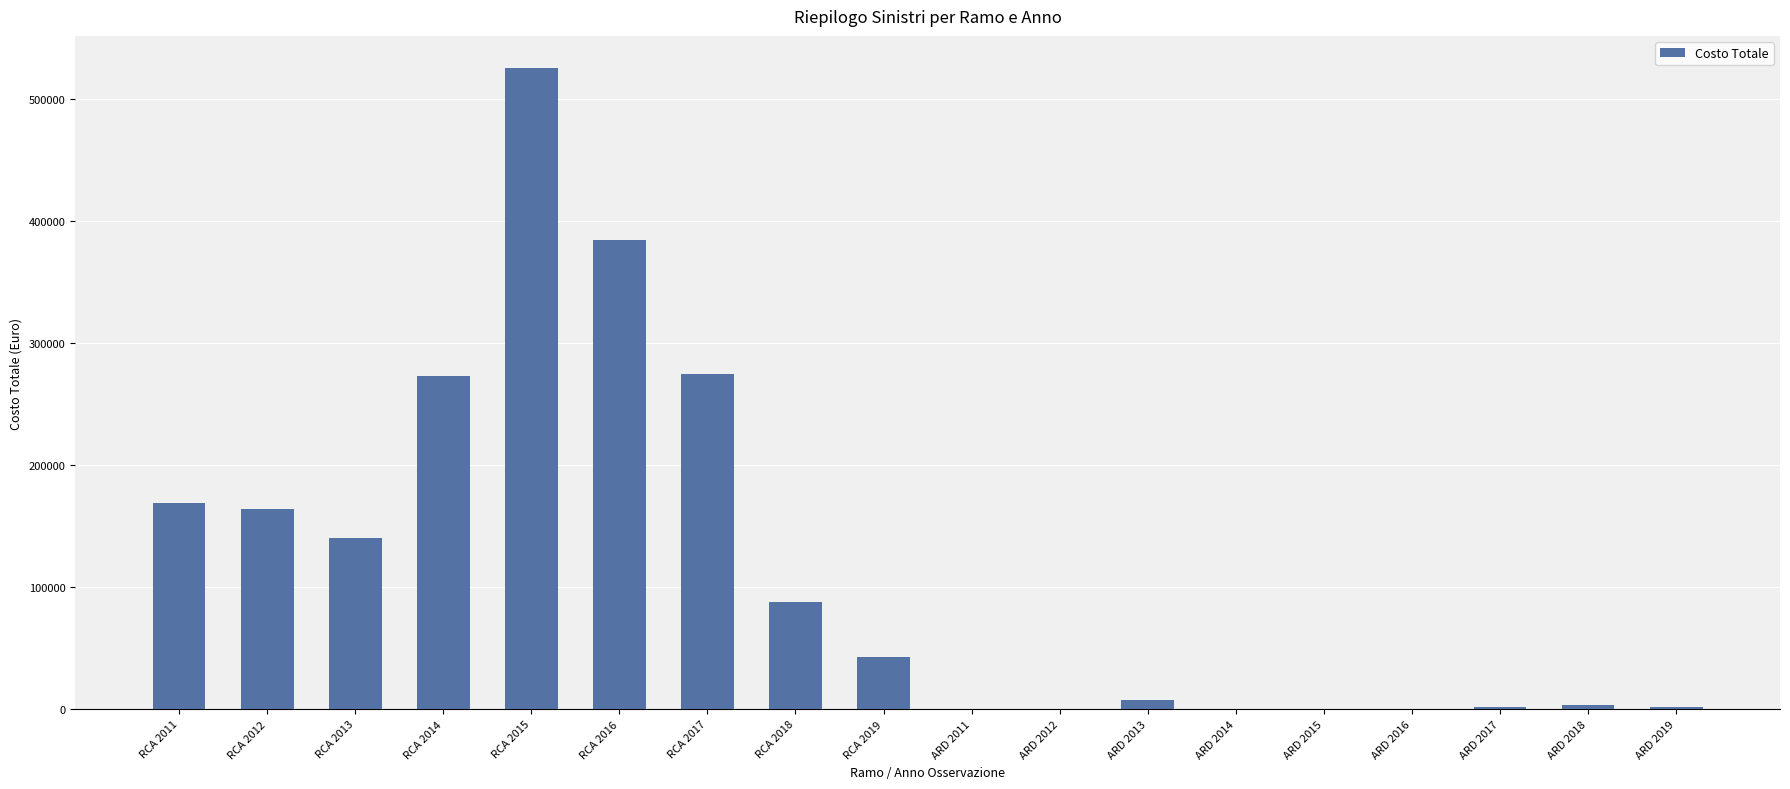

Are the bars grouped side by side (vs. stacked)?

No